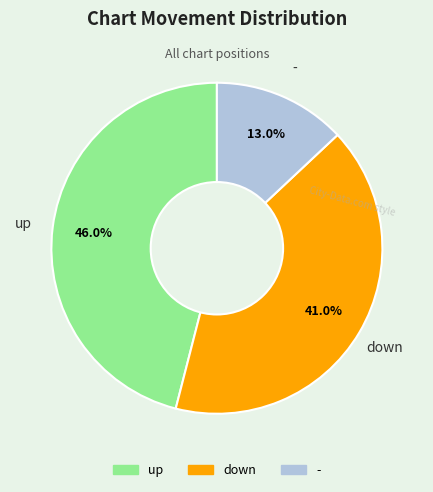

To the nearest percent, what portion does - represent?

13%